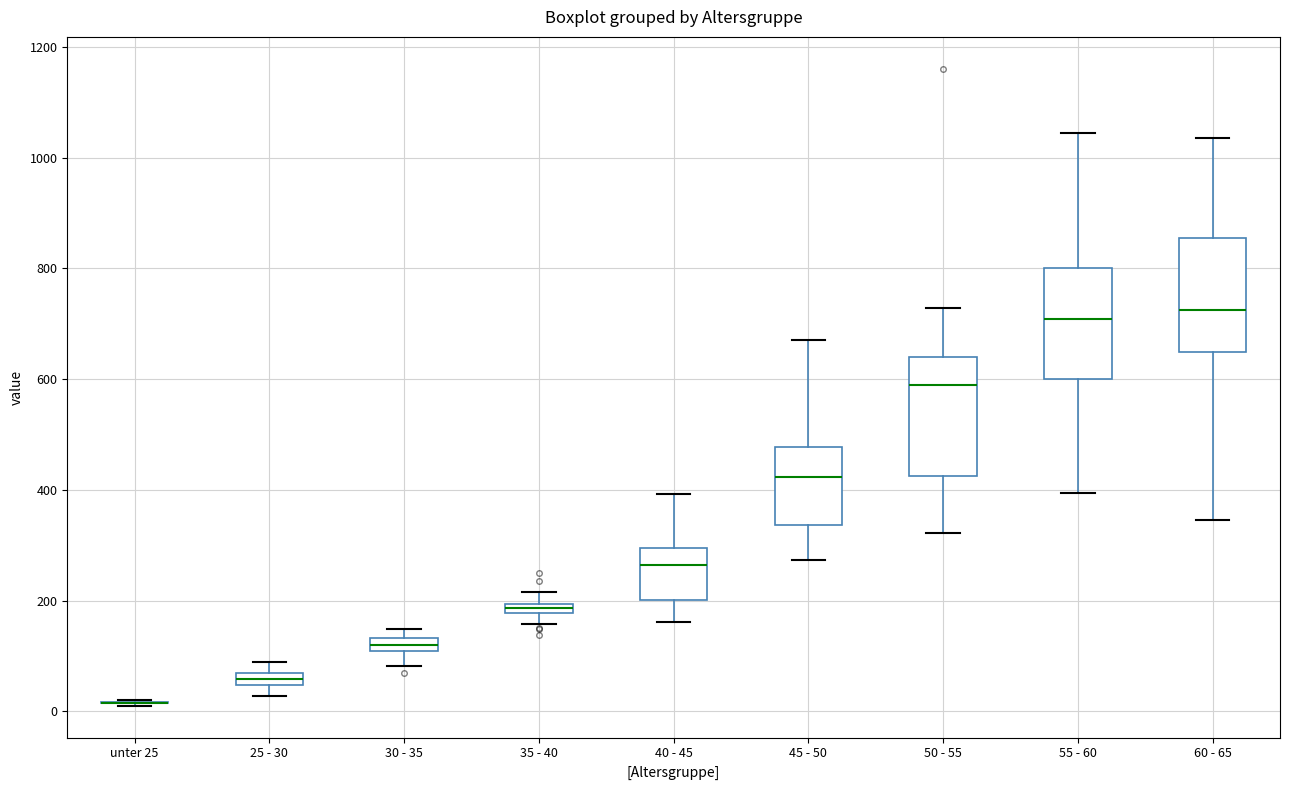

Where is the lower edge of the box for 35 - 40 on the y-axis? The values are not printed on the chart, so give them approximately, as read against the axis.

180